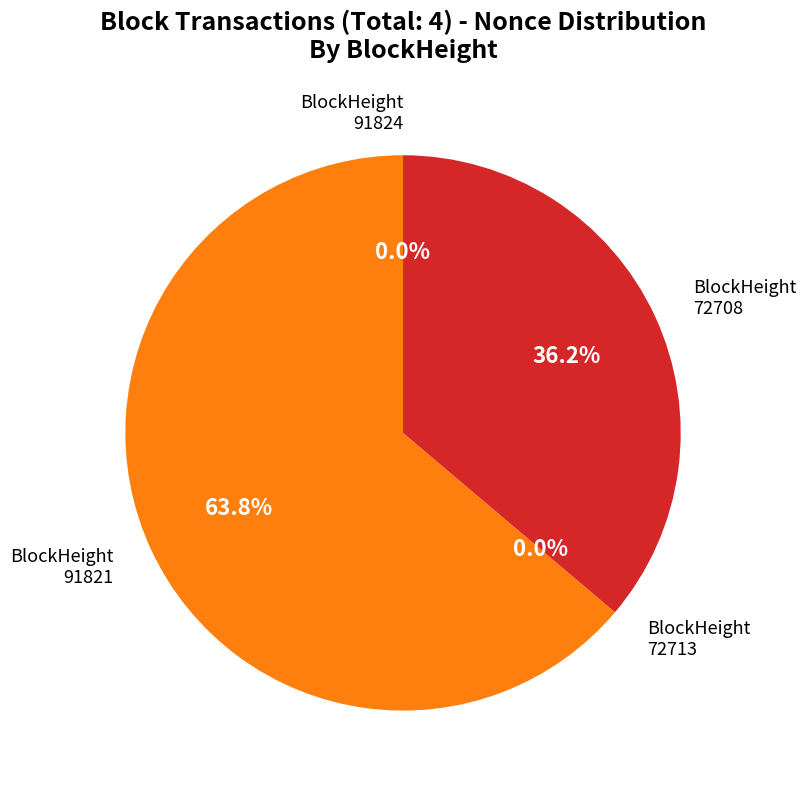

Rank the categories by value from highest to lowest.

91821, 72708, 91824, 72713